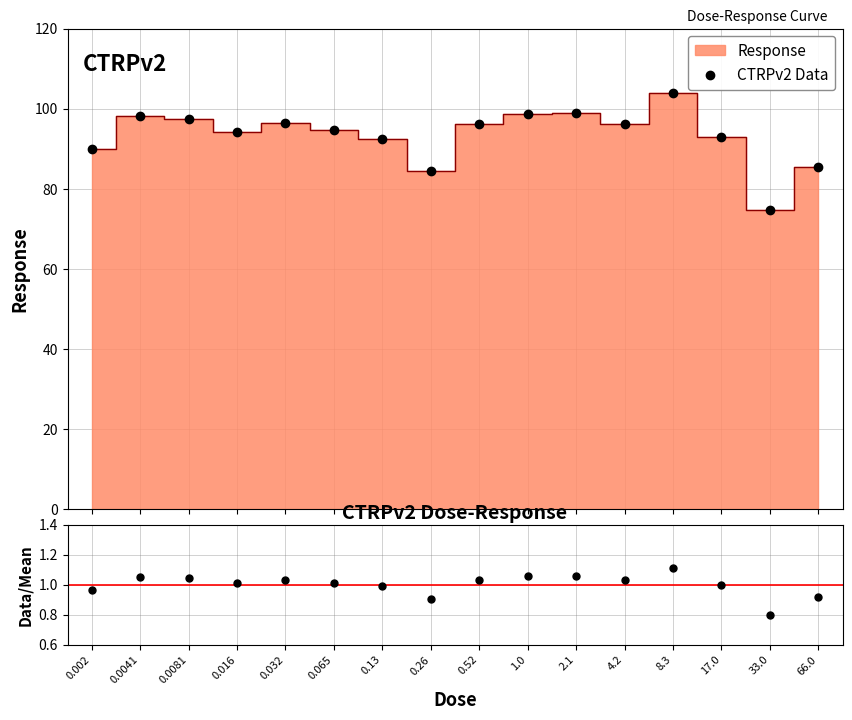

Is the value of CTRPv2 Data at 17.0 greater than the value of Data/Mean at 0.0041?

Yes